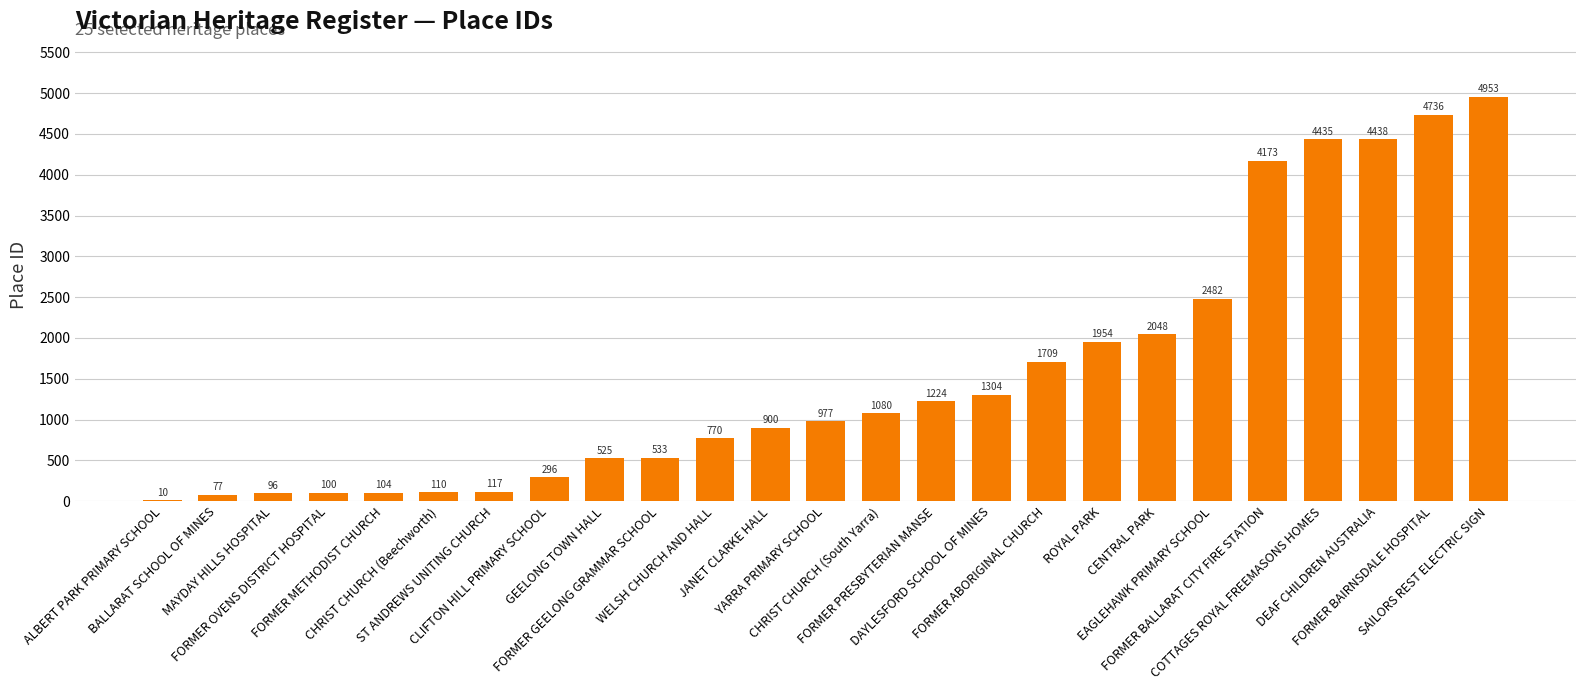

What is the sum of all values?

39151